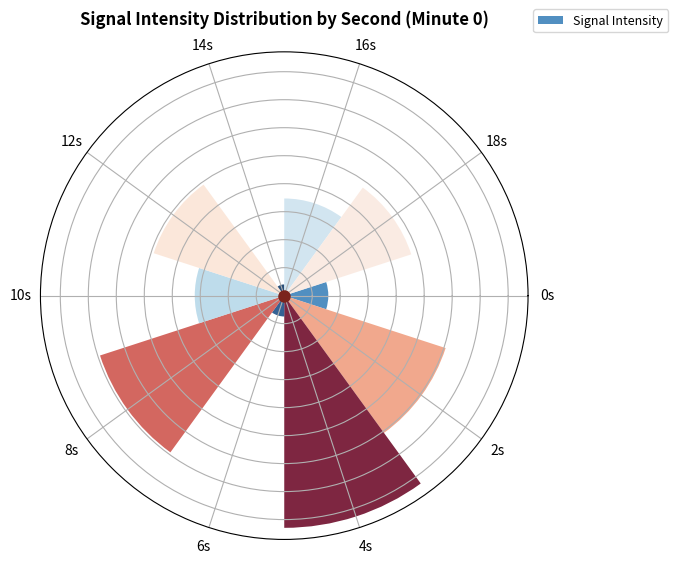

Rank the categories by value from lowest to highest.

14s, 6s, 0s, 10s, 16s, 18s, 12s, 2s, 8s, 4s